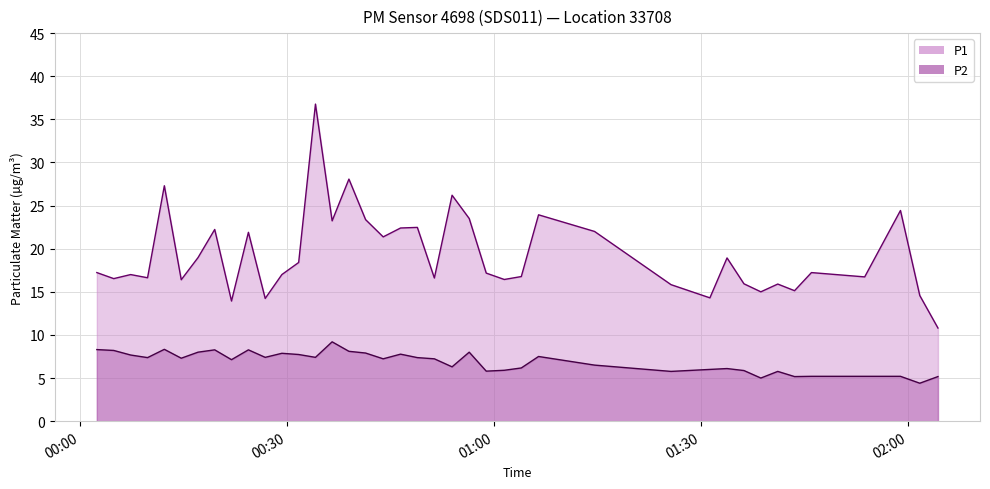

What is the smallest value displayed?

4.4